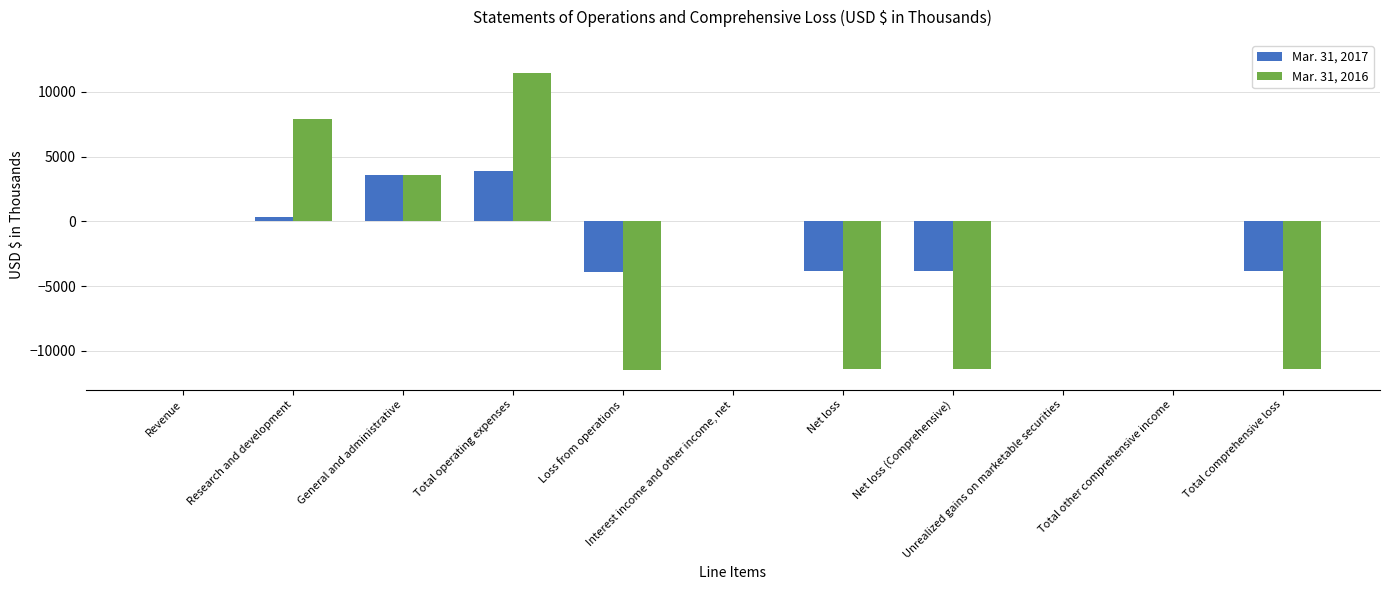

Which series has the largest total across all categories?

Mar. 31, 2017